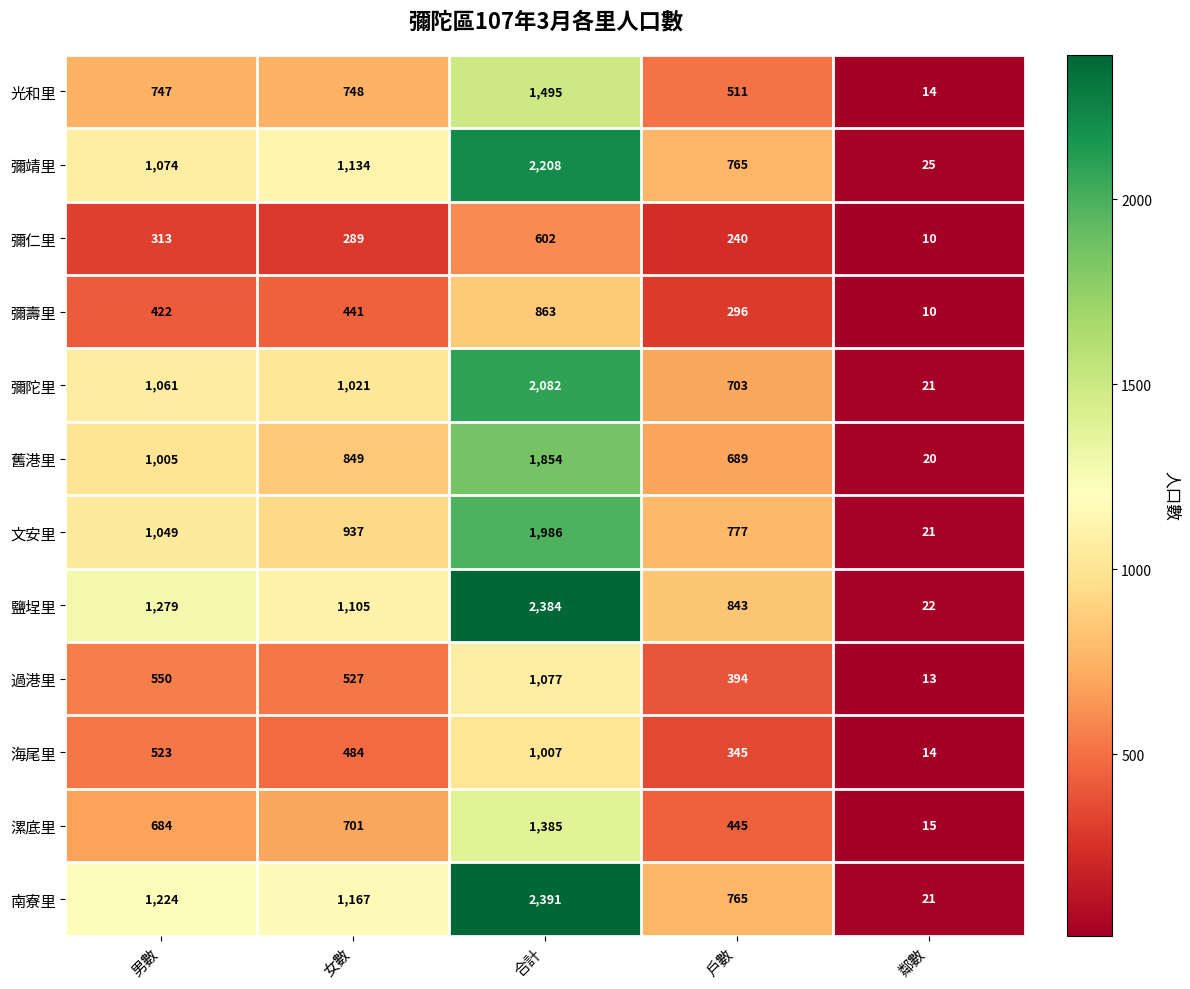

What is the maximum value for 文安里?

1986